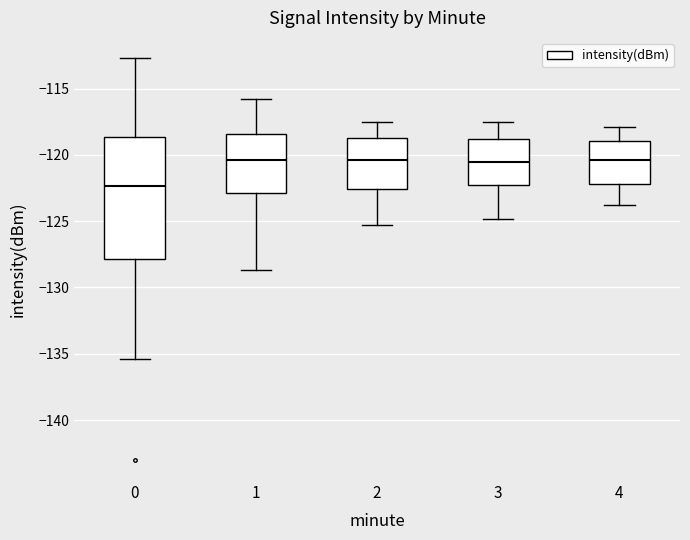

Reading left to right, transcribe this box plot: for each box, give where its median line is, the range the box spans, and where its two whiskers end, as read against the y-axis. The values are not printed on the chart, so give them approximately, as read against the axis.

0: median -122.5, box -128.0 to -118.5, whiskers -135.5 to -112.5
1: median -120.5, box -123.0 to -118.5, whiskers -128.5 to -116.0
2: median -120.5, box -122.5 to -118.5, whiskers -125.5 to -117.5
3: median -120.5, box -122.0 to -119.0, whiskers -125.0 to -117.5
4: median -120.5, box -122.0 to -119.0, whiskers -124.0 to -118.0